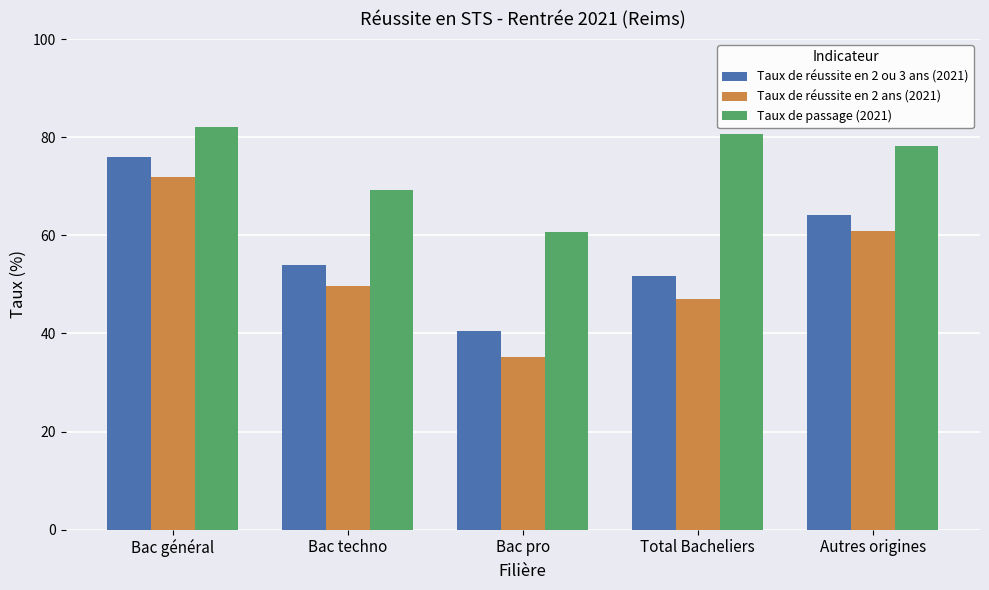

What position from the left is Bac techno?

2